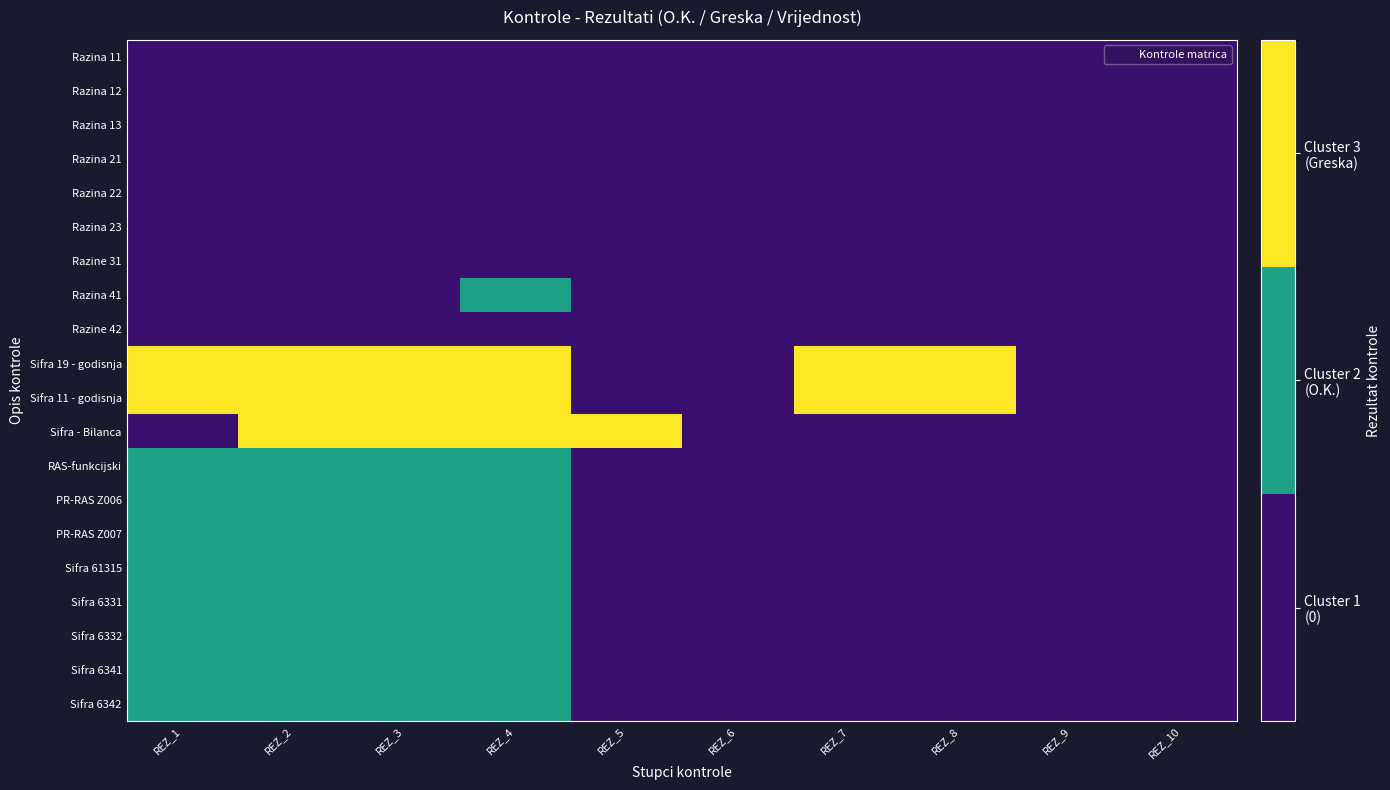

At how many categories does at least one series exceed 0?

7